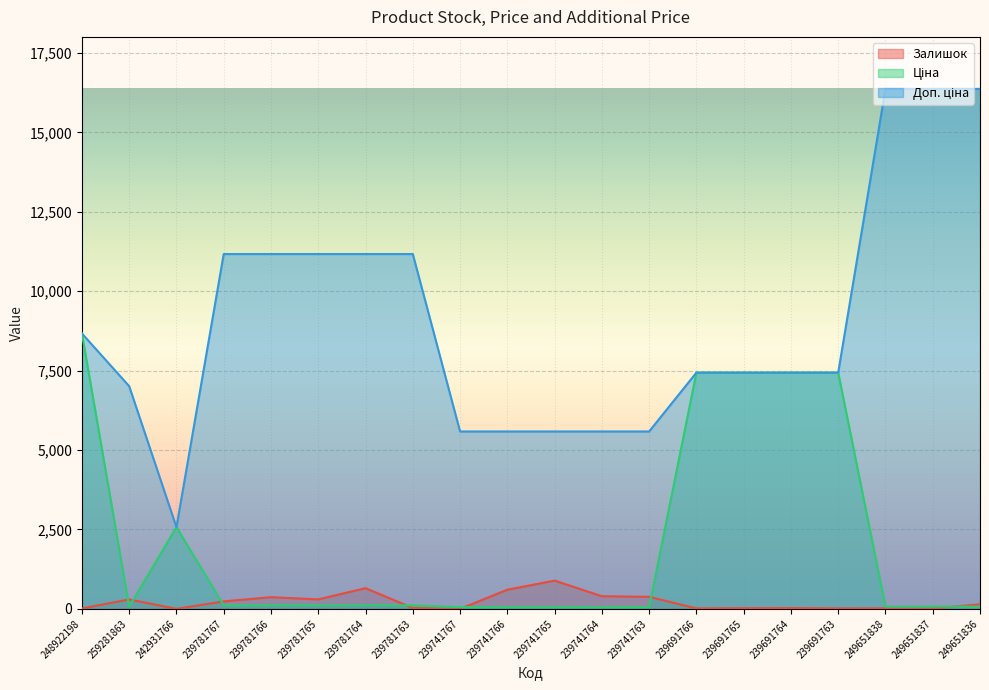

How many data points in Ціна are above 111?

11